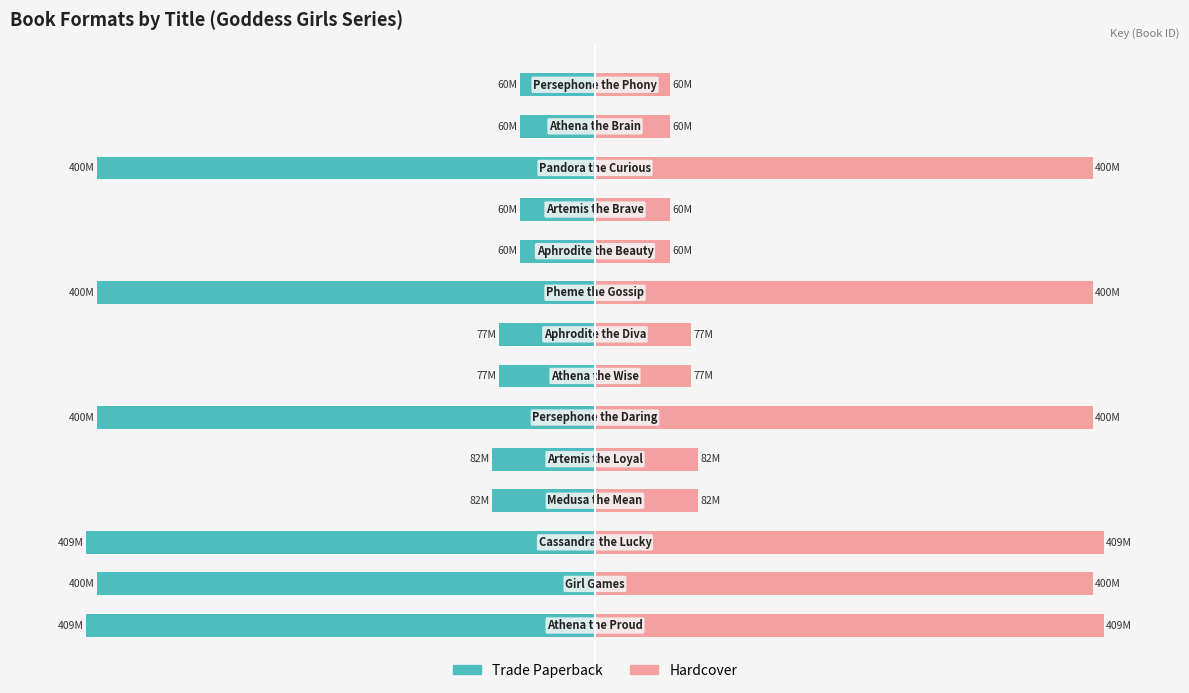

Rank the series by their average value, from highest to lowest.

Hardcover, Trade Paperback